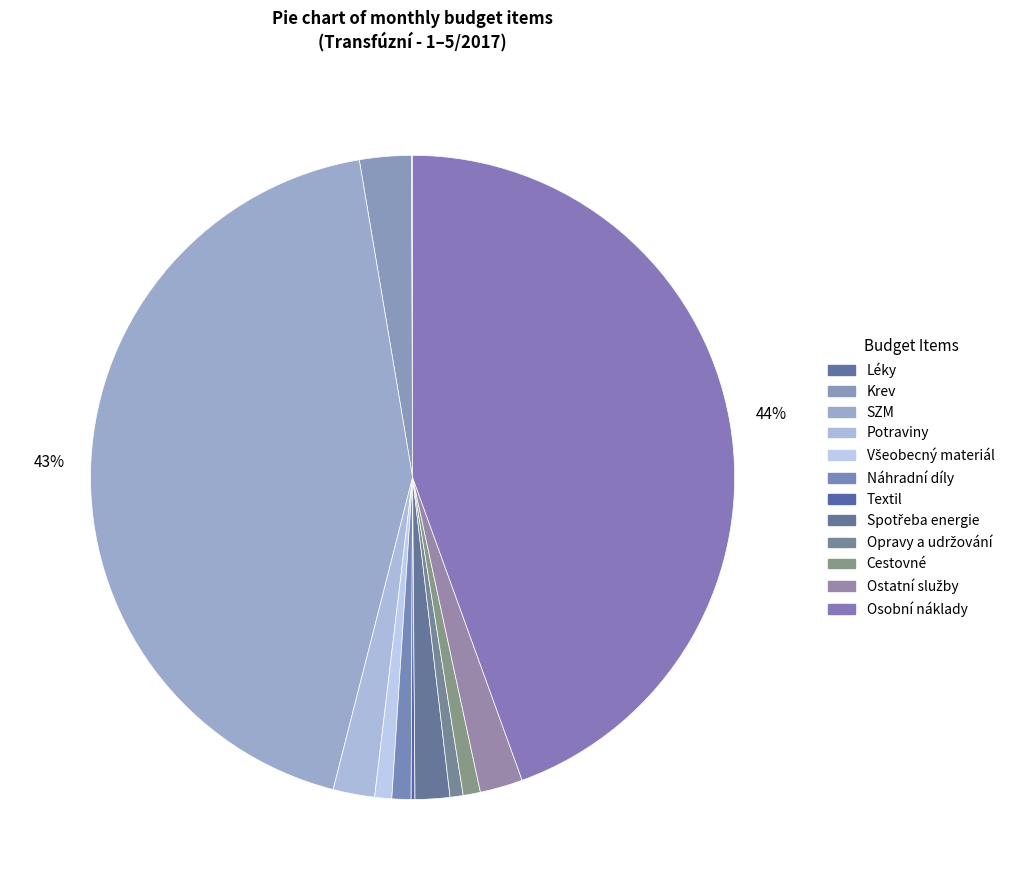

Count the number of slices in the pie.

12